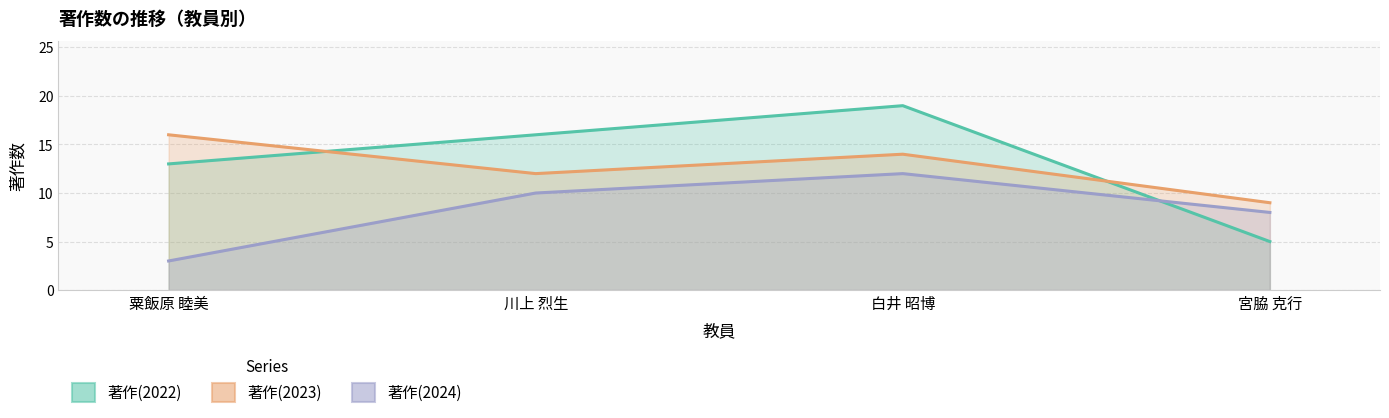

How many interior local peaks does the 著作(2022) series have?

1